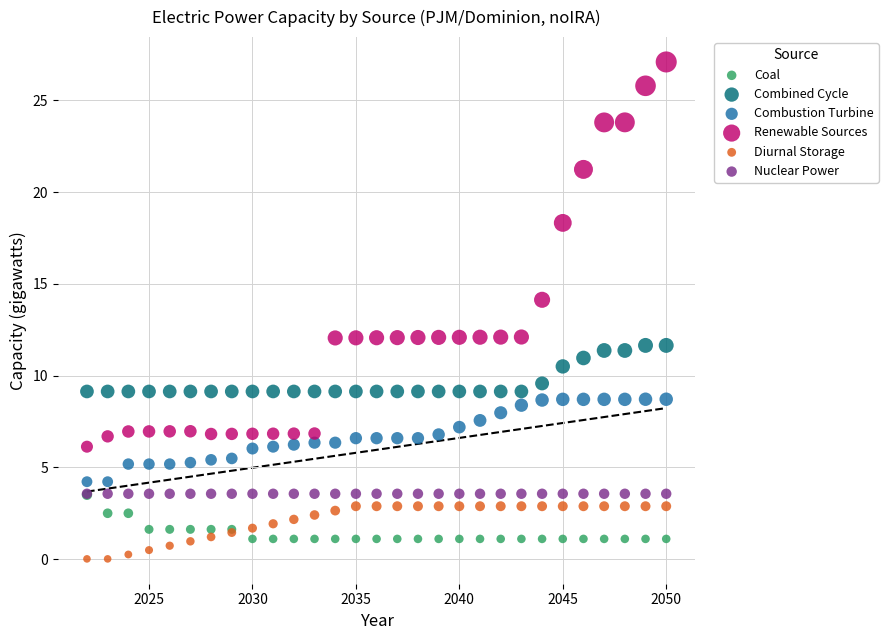

In the Renewable Sources series, what Y value is closest to 16?

14.1